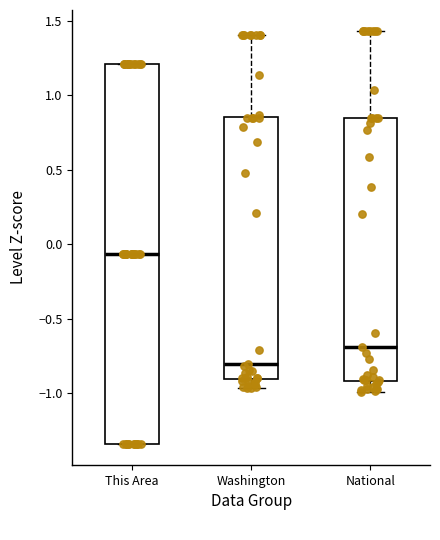

Which box has the lowest median line?

Washington